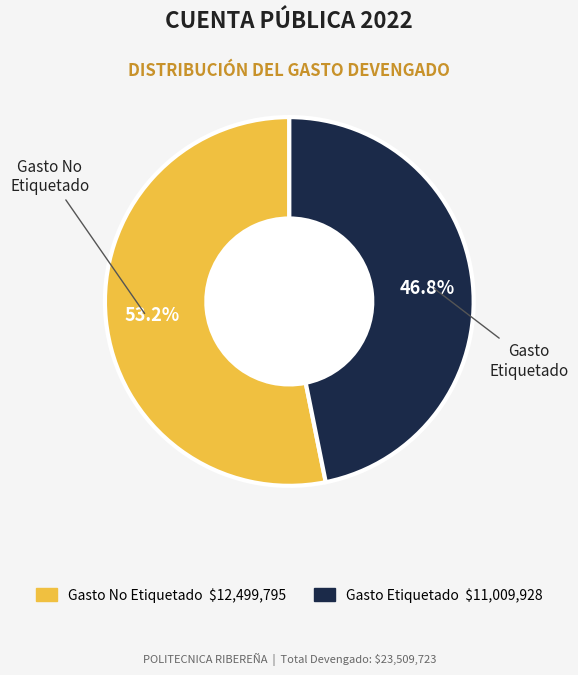

Combined, do Gasto No Etiquetado and Gasto Etiquetado account for over 50%?

Yes